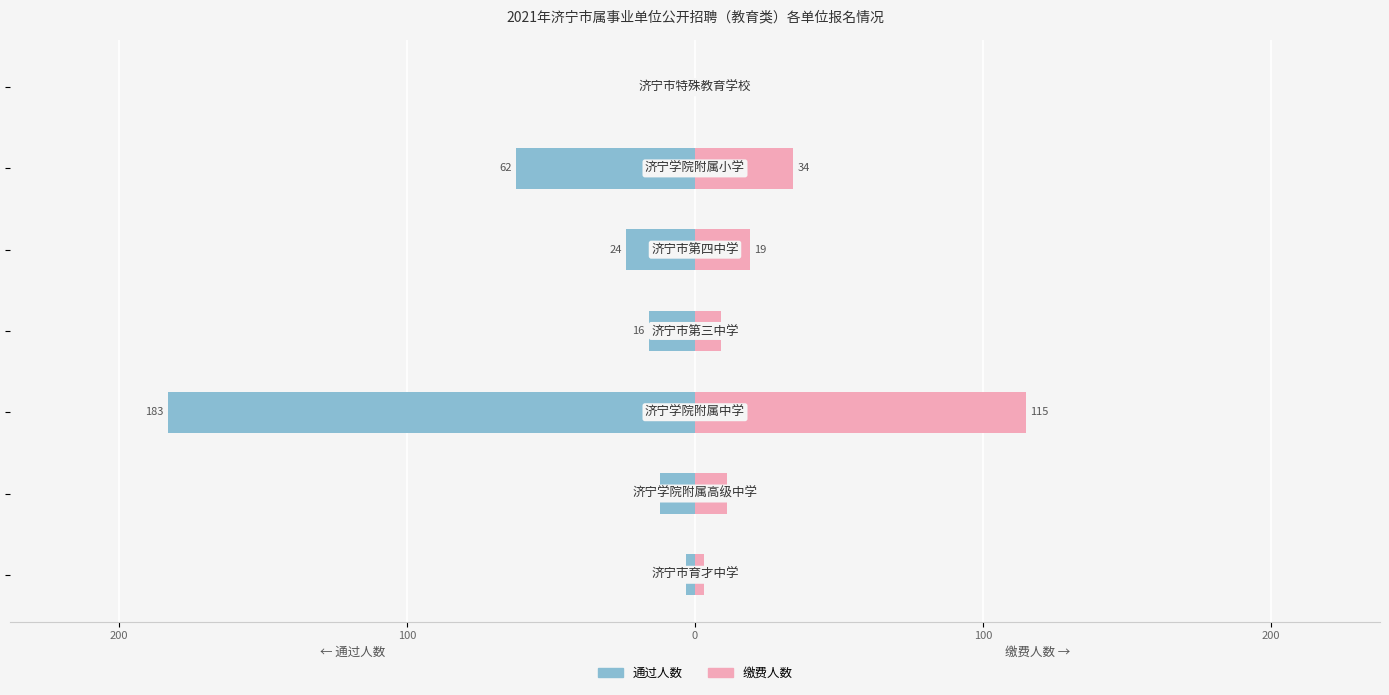

Which series has the largest range (max minus min)?

通过人数